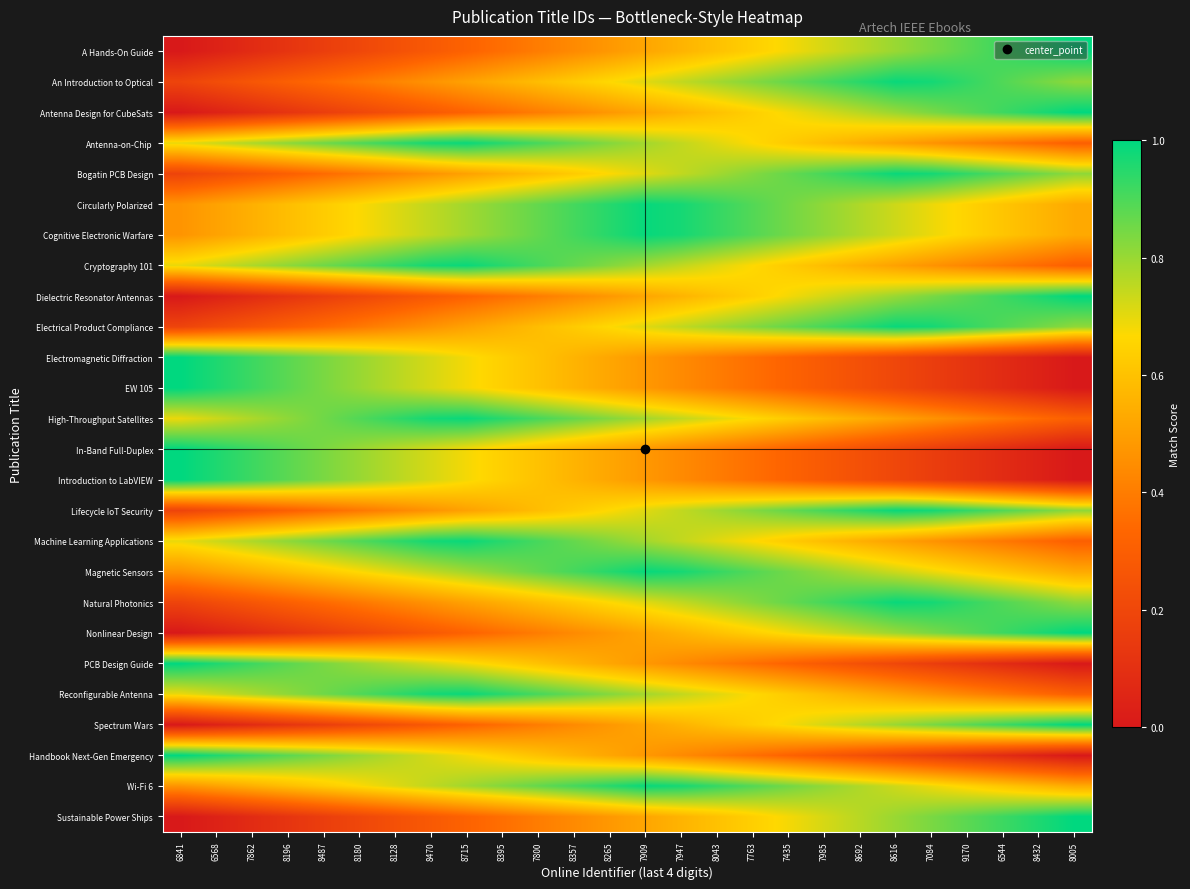

Reading left to right, what are all the values shown in this chart?

A Hands-On Guide: 6841=0.0	6568=0.0	7862=0.1	8196=0.1	8487=0.2	8180=0.2	8128=0.2	8470=0.3	8715=0.3	8395=0.4	7800=0.4	8357=0.4	8265=0.5	7909=0.5	7947=0.6	8043=0.6	7763=0.6	7435=0.7	7985=0.7	8692=0.8	8616=0.8	7084=0.8	9170=0.9	6544=0.9	8432=1.0	8005=1.0
An Introduction to Optical: 6841=0.2	6568=0.2	7862=0.3	8196=0.3	8487=0.3	8180=0.4	8128=0.4	8470=0.5	8715=0.5	8395=0.5	7800=0.6	8357=0.6	8265=0.7	7909=0.7	7947=0.7	8043=0.8	7763=0.8	7435=0.9	7985=0.9	8692=0.9	8616=1.0	7084=1.0	9170=0.9	6544=0.9	8432=0.9	8005=0.8
Antenna Design for CubeSats: 6841=0.0	6568=0.0	7862=0.1	8196=0.1	8487=0.2	8180=0.2	8128=0.2	8470=0.3	8715=0.3	8395=0.4	7800=0.4	8357=0.4	8265=0.5	7909=0.5	7947=0.6	8043=0.6	7763=0.6	7435=0.7	7985=0.7	8692=0.8	8616=0.8	7084=0.8	9170=0.9	6544=0.9	8432=1.0	8005=1.0
Antenna-on-Chip: 6841=0.7	6568=0.7	7862=0.8	8196=0.8	8487=0.9	8180=0.9	8128=0.9	8470=1.0	8715=1.0	8395=0.9	7800=0.9	8357=0.9	8265=0.8	7909=0.8	7947=0.7	8043=0.7	7763=0.7	7435=0.6	7985=0.6	8692=0.5	8616=0.5	7084=0.5	9170=0.4	6544=0.4	8432=0.3	8005=0.3
Bogatin PCB Design: 6841=0.2	6568=0.2	7862=0.3	8196=0.3	8487=0.3	8180=0.4	8128=0.4	8470=0.5	8715=0.5	8395=0.5	7800=0.6	8357=0.6	8265=0.7	7909=0.7	7947=0.7	8043=0.8	7763=0.8	7435=0.9	7985=0.9	8692=0.9	8616=1.0	7084=1.0	9170=0.9	6544=0.9	8432=0.9	8005=0.8
Circularly Polarized: 6841=0.5	6568=0.5	7862=0.5	8196=0.6	8487=0.6	8180=0.7	8128=0.7	8470=0.7	8715=0.8	8395=0.8	7800=0.9	8357=0.9	8265=0.9	7909=1.0	7947=1.0	8043=0.9	7763=0.9	7435=0.9	7985=0.8	8692=0.8	8616=0.7	7084=0.7	9170=0.7	6544=0.6	8432=0.6	8005=0.5
Cognitive Electronic Warfare: 6841=0.5	6568=0.5	7862=0.5	8196=0.6	8487=0.6	8180=0.7	8128=0.7	8470=0.7	8715=0.8	8395=0.8	7800=0.9	8357=0.9	8265=0.9	7909=1.0	7947=1.0	8043=0.9	7763=0.9	7435=0.9	7985=0.8	8692=0.8	8616=0.7	7084=0.7	9170=0.7	6544=0.6	8432=0.6	8005=0.5
Cryptography 101: 6841=0.7	6568=0.7	7862=0.8	8196=0.8	8487=0.9	8180=0.9	8128=0.9	8470=1.0	8715=1.0	8395=0.9	7800=0.9	8357=0.9	8265=0.8	7909=0.8	7947=0.7	8043=0.7	7763=0.7	7435=0.6	7985=0.6	8692=0.5	8616=0.5	7084=0.5	9170=0.4	6544=0.4	8432=0.3	8005=0.3
Dielectric Resonator Antennas: 6841=0.0	6568=0.0	7862=0.1	8196=0.1	8487=0.2	8180=0.2	8128=0.2	8470=0.3	8715=0.3	8395=0.4	7800=0.4	8357=0.4	8265=0.5	7909=0.5	7947=0.6	8043=0.6	7763=0.6	7435=0.7	7985=0.7	8692=0.8	8616=0.8	7084=0.8	9170=0.9	6544=0.9	8432=1.0	8005=1.0
Electrical Product Compliance: 6841=0.2	6568=0.2	7862=0.3	8196=0.3	8487=0.3	8180=0.4	8128=0.4	8470=0.5	8715=0.5	8395=0.5	7800=0.6	8357=0.6	8265=0.7	7909=0.7	7947=0.7	8043=0.8	7763=0.8	7435=0.9	7985=0.9	8692=0.9	8616=1.0	7084=1.0	9170=0.9	6544=0.9	8432=0.9	8005=0.8
Electromagnetic Diffraction: 6841=1.0	6568=1.0	7862=0.9	8196=0.9	8487=0.8	8180=0.8	8128=0.8	8470=0.7	8715=0.7	8395=0.6	7800=0.6	8357=0.6	8265=0.5	7909=0.5	7947=0.4	8043=0.4	7763=0.4	7435=0.3	7985=0.3	8692=0.2	8616=0.2	7084=0.2	9170=0.1	6544=0.1	8432=0.0	8005=0.0
EW 105: 6841=1.0	6568=1.0	7862=0.9	8196=0.9	8487=0.8	8180=0.8	8128=0.8	8470=0.7	8715=0.7	8395=0.6	7800=0.6	8357=0.6	8265=0.5	7909=0.5	7947=0.4	8043=0.4	7763=0.4	7435=0.3	7985=0.3	8692=0.2	8616=0.2	7084=0.2	9170=0.1	6544=0.1	8432=0.0	8005=0.0
High-Throughput Satellites: 6841=0.7	6568=0.7	7862=0.8	8196=0.8	8487=0.9	8180=0.9	8128=0.9	8470=1.0	8715=1.0	8395=0.9	7800=0.9	8357=0.9	8265=0.8	7909=0.8	7947=0.7	8043=0.7	7763=0.7	7435=0.6	7985=0.6	8692=0.5	8616=0.5	7084=0.5	9170=0.4	6544=0.4	8432=0.3	8005=0.3
In-Band Full-Duplex: 6841=1.0	6568=1.0	7862=0.9	8196=0.9	8487=0.8	8180=0.8	8128=0.8	8470=0.7	8715=0.7	8395=0.6	7800=0.6	8357=0.6	8265=0.5	7909=0.5	7947=0.4	8043=0.4	7763=0.4	7435=0.3	7985=0.3	8692=0.2	8616=0.2	7084=0.2	9170=0.1	6544=0.1	8432=0.0	8005=0.0
Introduction to LabVIEW: 6841=1.0	6568=1.0	7862=0.9	8196=0.9	8487=0.8	8180=0.8	8128=0.8	8470=0.7	8715=0.7	8395=0.6	7800=0.6	8357=0.6	8265=0.5	7909=0.5	7947=0.4	8043=0.4	7763=0.4	7435=0.3	7985=0.3	8692=0.2	8616=0.2	7084=0.2	9170=0.1	6544=0.1	8432=0.0	8005=0.0
Lifecycle IoT Security: 6841=0.2	6568=0.2	7862=0.3	8196=0.3	8487=0.3	8180=0.4	8128=0.4	8470=0.5	8715=0.5	8395=0.5	7800=0.6	8357=0.6	8265=0.7	7909=0.7	7947=0.7	8043=0.8	7763=0.8	7435=0.9	7985=0.9	8692=0.9	8616=1.0	7084=1.0	9170=0.9	6544=0.9	8432=0.9	8005=0.8
Machine Learning Applications: 6841=0.7	6568=0.7	7862=0.8	8196=0.8	8487=0.9	8180=0.9	8128=0.9	8470=1.0	8715=1.0	8395=0.9	7800=0.9	8357=0.9	8265=0.8	7909=0.8	7947=0.7	8043=0.7	7763=0.7	7435=0.6	7985=0.6	8692=0.5	8616=0.5	7084=0.5	9170=0.4	6544=0.4	8432=0.3	8005=0.3
Magnetic Sensors: 6841=0.5	6568=0.5	7862=0.5	8196=0.6	8487=0.6	8180=0.7	8128=0.7	8470=0.7	8715=0.8	8395=0.8	7800=0.9	8357=0.9	8265=0.9	7909=1.0	7947=1.0	8043=0.9	7763=0.9	7435=0.9	7985=0.8	8692=0.8	8616=0.7	7084=0.7	9170=0.7	6544=0.6	8432=0.6	8005=0.5
Natural Photonics: 6841=0.2	6568=0.2	7862=0.3	8196=0.3	8487=0.3	8180=0.4	8128=0.4	8470=0.5	8715=0.5	8395=0.5	7800=0.6	8357=0.6	8265=0.7	7909=0.7	7947=0.7	8043=0.8	7763=0.8	7435=0.9	7985=0.9	8692=0.9	8616=1.0	7084=1.0	9170=0.9	6544=0.9	8432=0.9	8005=0.8
Nonlinear Design: 6841=0.0	6568=0.0	7862=0.1	8196=0.1	8487=0.2	8180=0.2	8128=0.2	8470=0.3	8715=0.3	8395=0.4	7800=0.4	8357=0.4	8265=0.5	7909=0.5	7947=0.6	8043=0.6	7763=0.6	7435=0.7	7985=0.7	8692=0.8	8616=0.8	7084=0.8	9170=0.9	6544=0.9	8432=1.0	8005=1.0
PCB Design Guide: 6841=1.0	6568=1.0	7862=0.9	8196=0.9	8487=0.8	8180=0.8	8128=0.8	8470=0.7	8715=0.7	8395=0.6	7800=0.6	8357=0.6	8265=0.5	7909=0.5	7947=0.4	8043=0.4	7763=0.4	7435=0.3	7985=0.3	8692=0.2	8616=0.2	7084=0.2	9170=0.1	6544=0.1	8432=0.0	8005=0.0
Reconfigurable Antenna: 6841=0.7	6568=0.7	7862=0.8	8196=0.8	8487=0.9	8180=0.9	8128=0.9	8470=1.0	8715=1.0	8395=0.9	7800=0.9	8357=0.9	8265=0.8	7909=0.8	7947=0.7	8043=0.7	7763=0.7	7435=0.6	7985=0.6	8692=0.5	8616=0.5	7084=0.5	9170=0.4	6544=0.4	8432=0.3	8005=0.3
Spectrum Wars: 6841=0.0	6568=0.0	7862=0.1	8196=0.1	8487=0.2	8180=0.2	8128=0.2	8470=0.3	8715=0.3	8395=0.4	7800=0.4	8357=0.4	8265=0.5	7909=0.5	7947=0.6	8043=0.6	7763=0.6	7435=0.7	7985=0.7	8692=0.8	8616=0.8	7084=0.8	9170=0.9	6544=0.9	8432=1.0	8005=1.0
Handbook Next-Gen Emergency: 6841=1.0	6568=1.0	7862=0.9	8196=0.9	8487=0.8	8180=0.8	8128=0.8	8470=0.7	8715=0.7	8395=0.6	7800=0.6	8357=0.6	8265=0.5	7909=0.5	7947=0.4	8043=0.4	7763=0.4	7435=0.3	7985=0.3	8692=0.2	8616=0.2	7084=0.2	9170=0.1	6544=0.1	8432=0.0	8005=0.0
Wi-Fi 6: 6841=0.5	6568=0.5	7862=0.5	8196=0.6	8487=0.6	8180=0.7	8128=0.7	8470=0.7	8715=0.8	8395=0.8	7800=0.9	8357=0.9	8265=0.9	7909=1.0	7947=1.0	8043=0.9	7763=0.9	7435=0.9	7985=0.8	8692=0.8	8616=0.7	7084=0.7	9170=0.7	6544=0.6	8432=0.6	8005=0.5
Sustainable Power Ships: 6841=0.0	6568=0.0	7862=0.1	8196=0.1	8487=0.2	8180=0.2	8128=0.2	8470=0.3	8715=0.3	8395=0.4	7800=0.4	8357=0.4	8265=0.5	7909=0.5	7947=0.6	8043=0.6	7763=0.6	7435=0.7	7985=0.7	8692=0.8	8616=0.8	7084=0.8	9170=0.9	6544=0.9	8432=1.0	8005=1.0